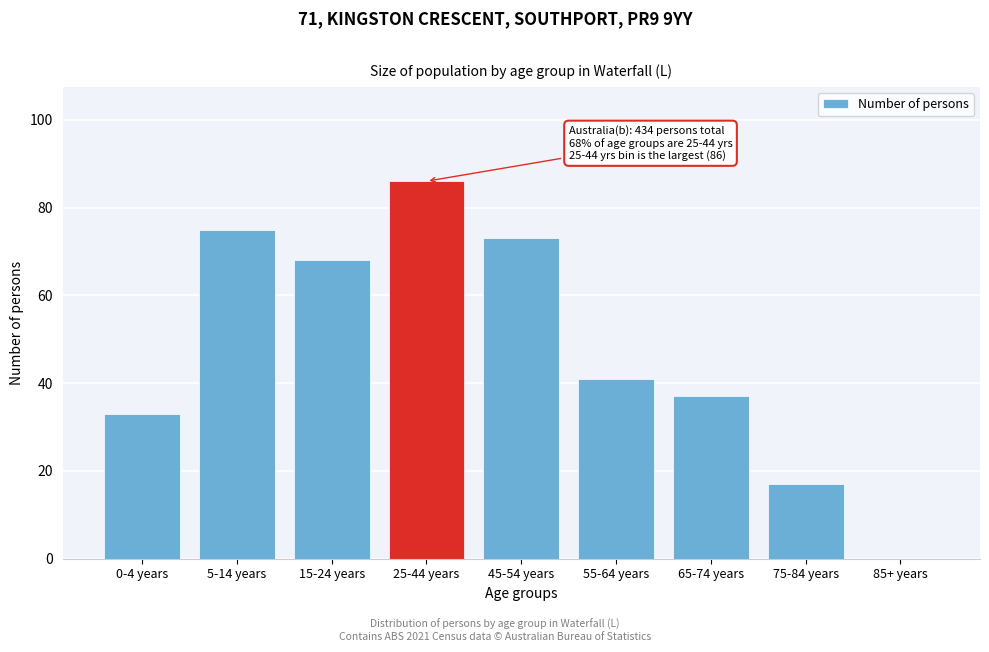

Reading right to left, list all the values displayed in this chart.

85+ years=0	75-84 years=17	65-74 years=37	55-64 years=41	45-54 years=73	25-44 years=86	15-24 years=68	5-14 years=75	0-4 years=33